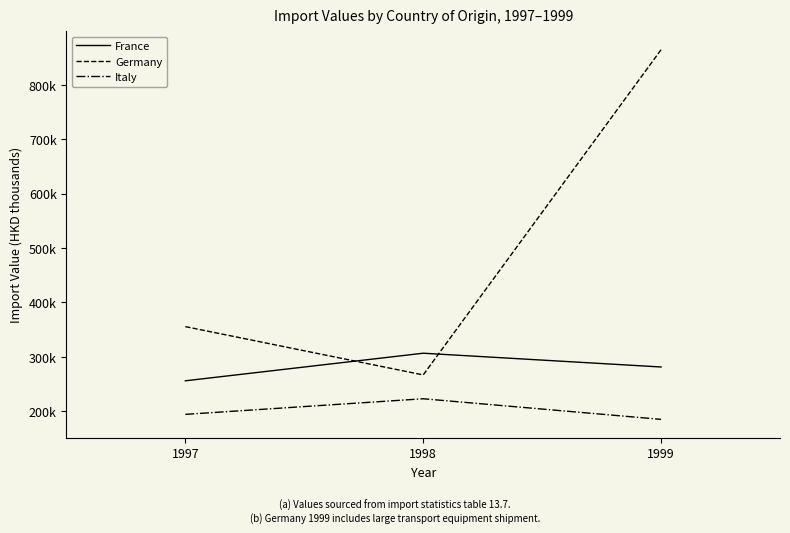

What is the total value across all series at 1999?

1330940